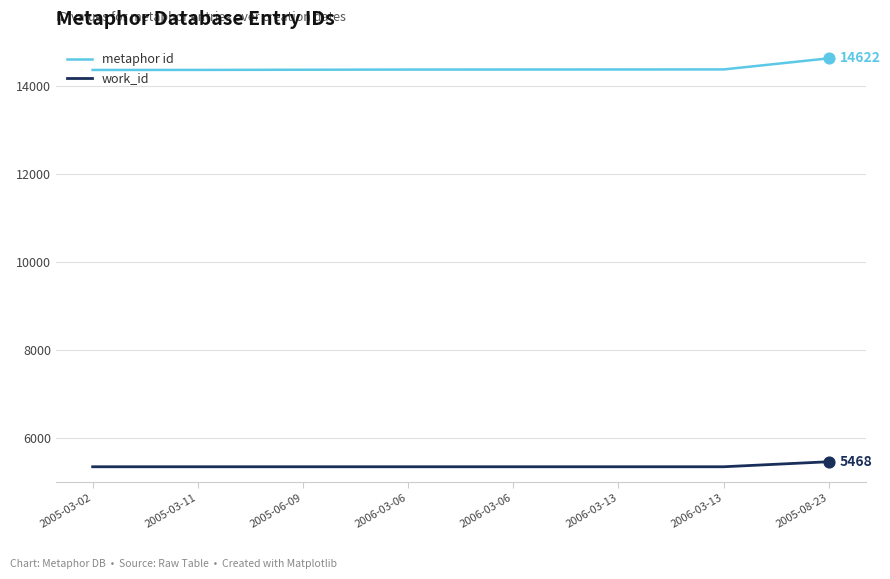

Is the value of metaphor id at 2006-03-06 greater than the value of work_id at 2006-03-13?

Yes